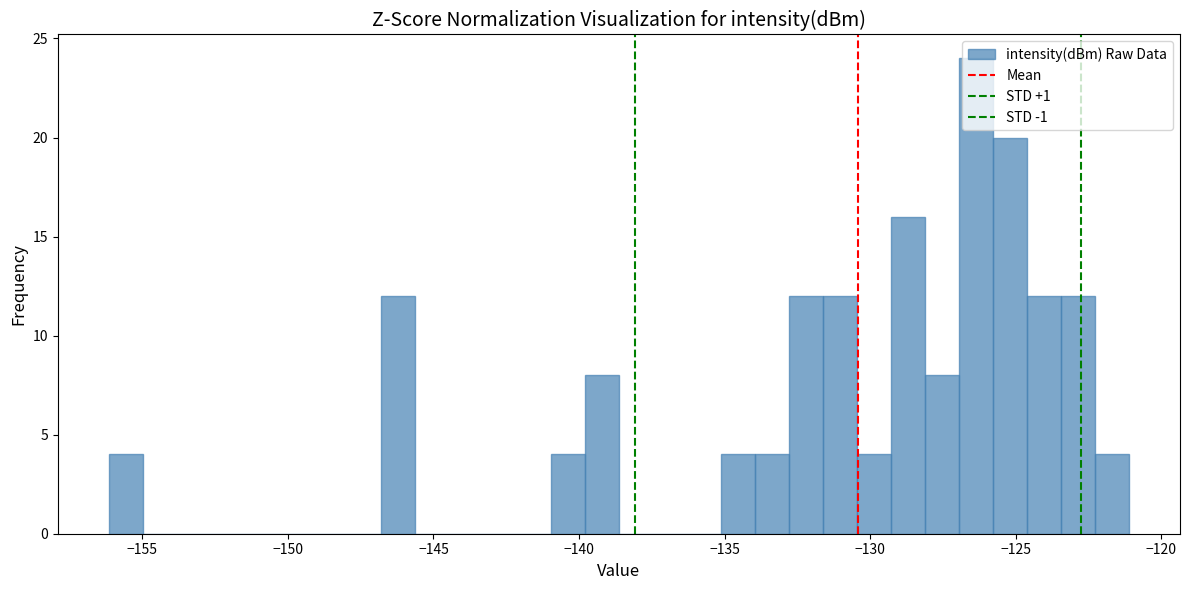

Around what value on the x-axis is the tallest bar? Give the approximate position of its centre, as read against the axis.

-126.5